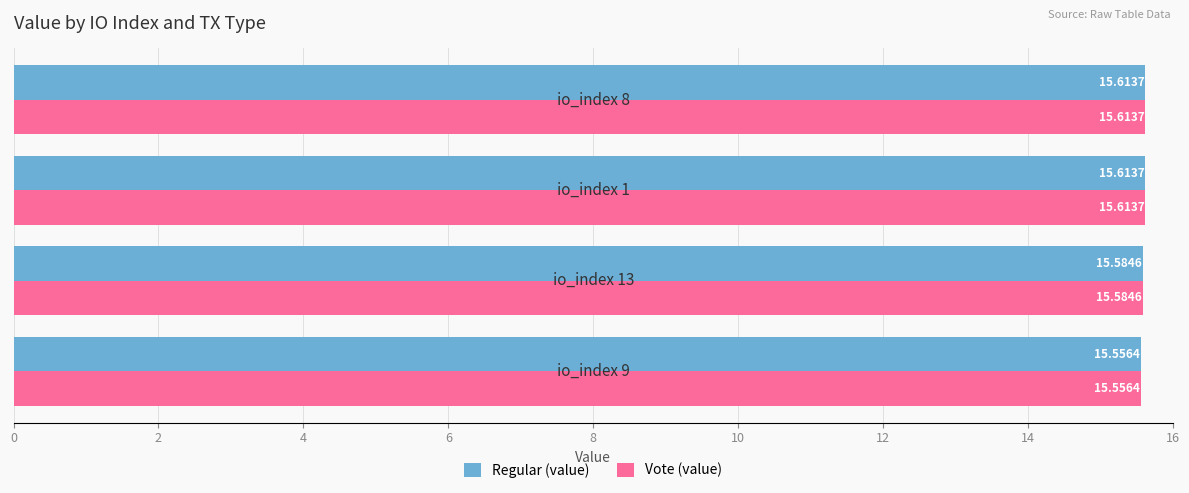

What is the average value of the Regular (value) series?

15.6